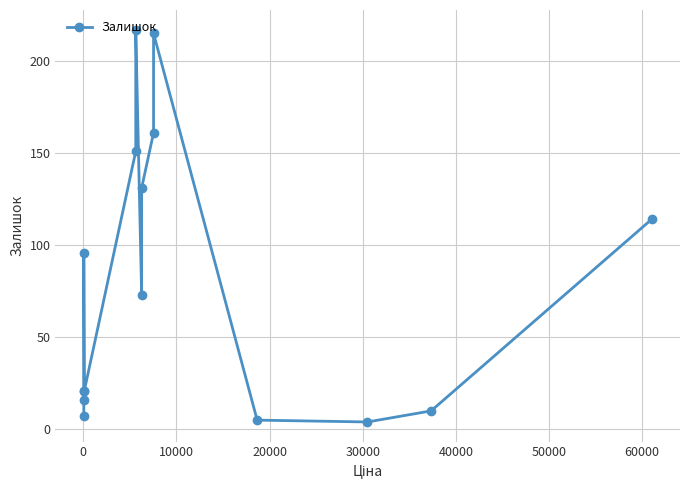

What is the approximate value at 0?

96